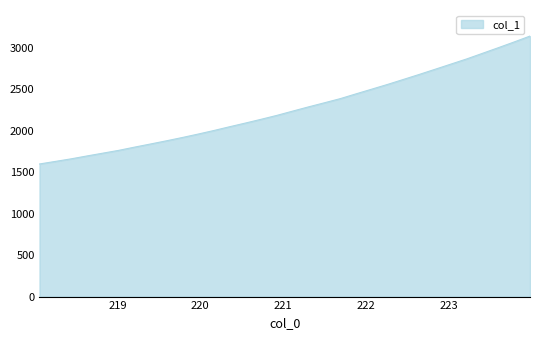

What is the maximum value shown in the chart?

3145.0